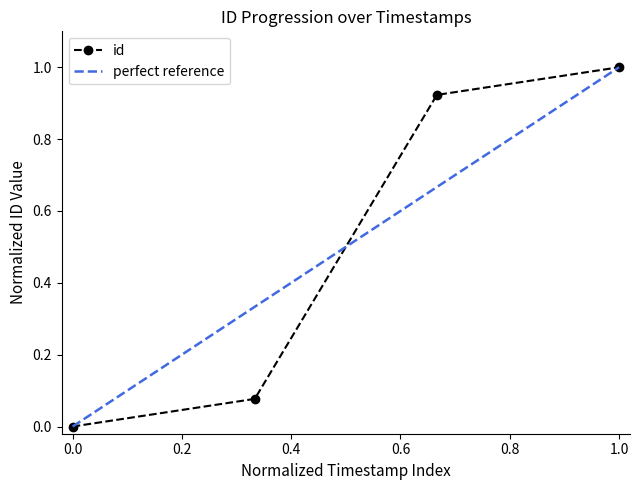

How many values are above zero?

3